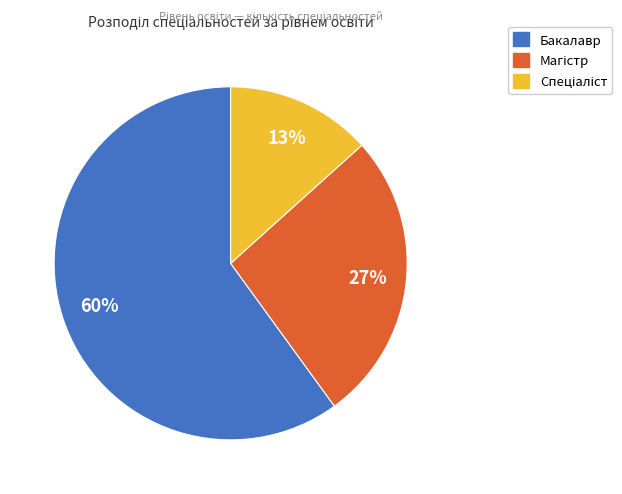

What percentage is the Бакалавр slice, to the nearest percent?

60%